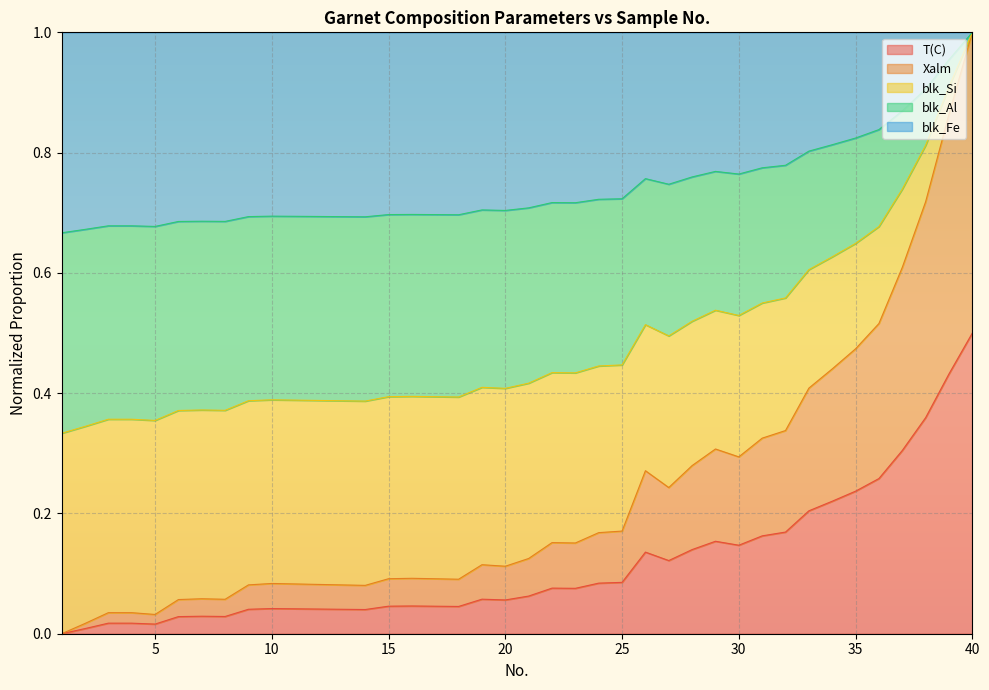

Reading left to right, extract all data points from this chart.

T(C): 0.0	0.0	0.0	0.0	0.0	0.0	0.0	0.0	0.0	0.0	0.0	0.0	0.0	0.0	0.0	0.0	0.0	0.0	0.1	0.1	0.1	0.1	0.1	0.1	0.1	0.1	0.1	0.1	0.2	0.1	0.2	0.2	0.2	0.2	0.2	0.3	0.3	0.4	0.4	0.5
Xalm: 0.0	0.0	0.0	0.0	0.0	0.1	0.1	0.1	0.1	0.1	0.1	0.1	0.1	0.1	0.1	0.1	0.1	0.1	0.1	0.1	0.1	0.2	0.2	0.2	0.2	0.3	0.2	0.3	0.3	0.3	0.3	0.3	0.4	0.4	0.5	0.5	0.6	0.7	0.9	1.0
blk_Si: 0.3	0.3	0.4	0.4	0.4	0.4	0.4	0.4	0.4	0.4	0.4	0.4	0.4	0.4	0.4	0.4	0.4	0.4	0.4	0.4	0.4	0.4	0.4	0.4	0.4	0.5	0.5	0.5	0.5	0.5	0.5	0.6	0.6	0.6	0.6	0.7	0.7	0.8	0.9	1.0
blk_Al: 0.7	0.7	0.7	0.7	0.7	0.7	0.7	0.7	0.7	0.7	0.7	0.7	0.7	0.7	0.7	0.7	0.7	0.7	0.7	0.7	0.7	0.7	0.7	0.7	0.7	0.8	0.7	0.8	0.8	0.8	0.8	0.8	0.8	0.8	0.8	0.8	0.9	0.9	1.0	1.0